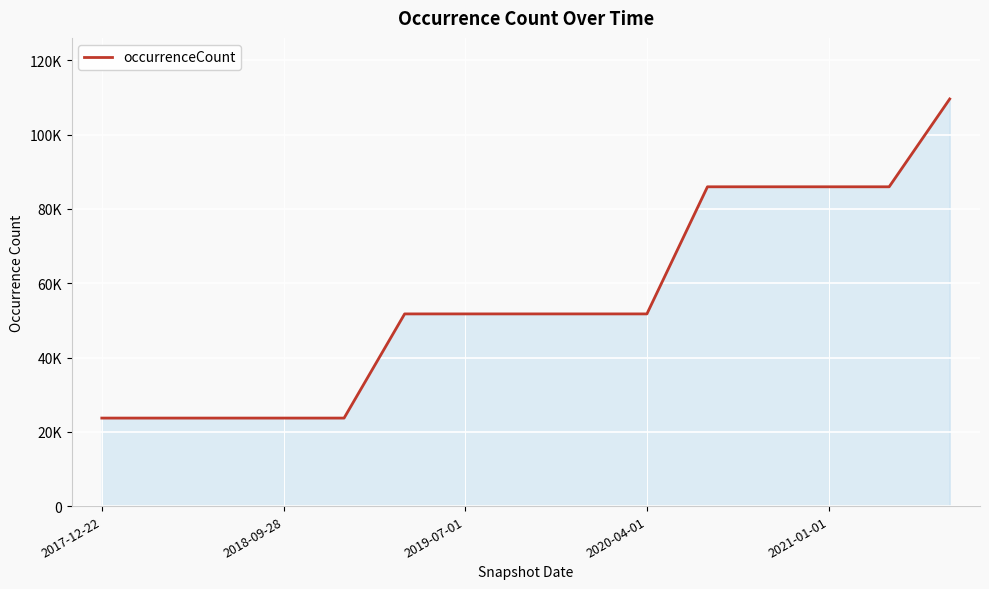

What is the value of the 9th point from the left?

51745